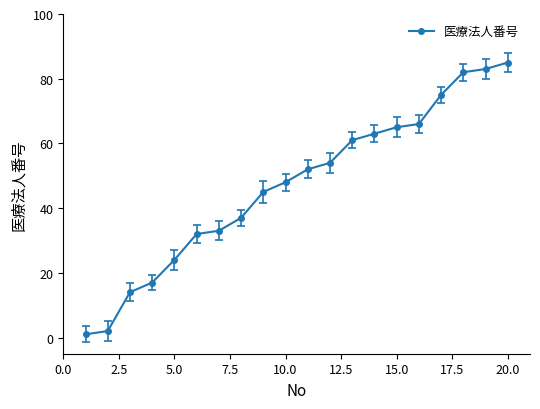

What is the value of the 4th point from the left?

17